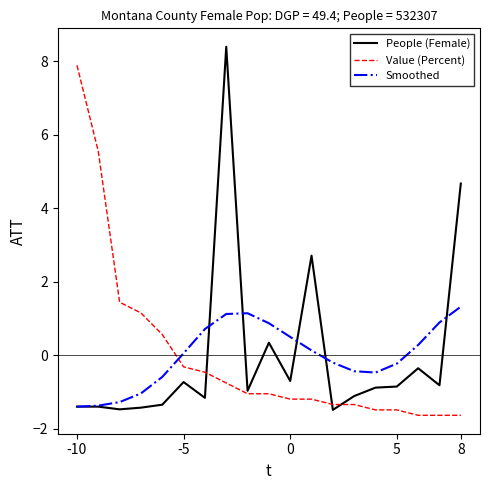

Rank the series by their maximum value, from highest to lowest.

People (Female), Value (Percent), Smoothed